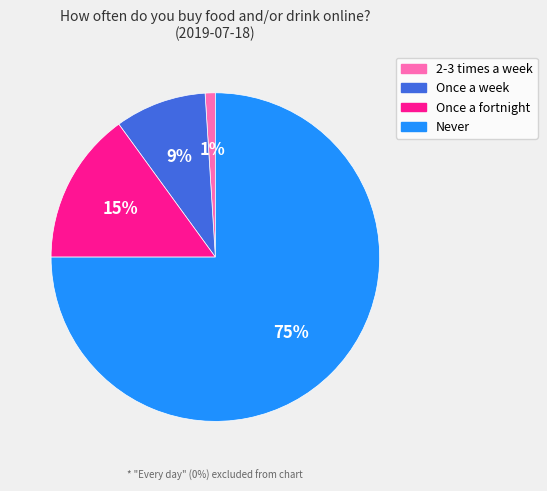

Count the number of slices in the pie.

4